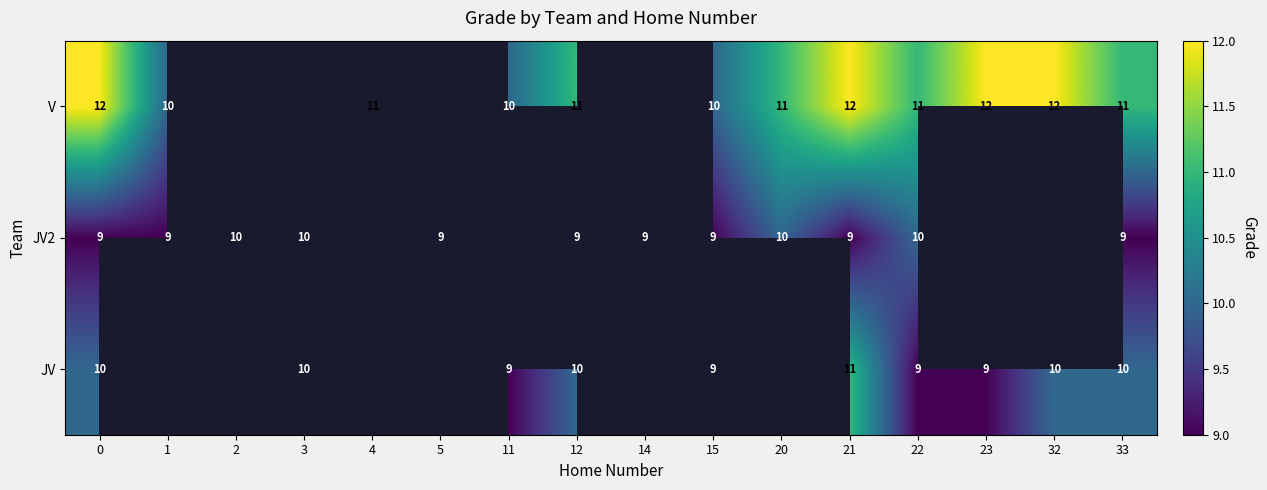

Which has a higher value, 23 or 33?

33